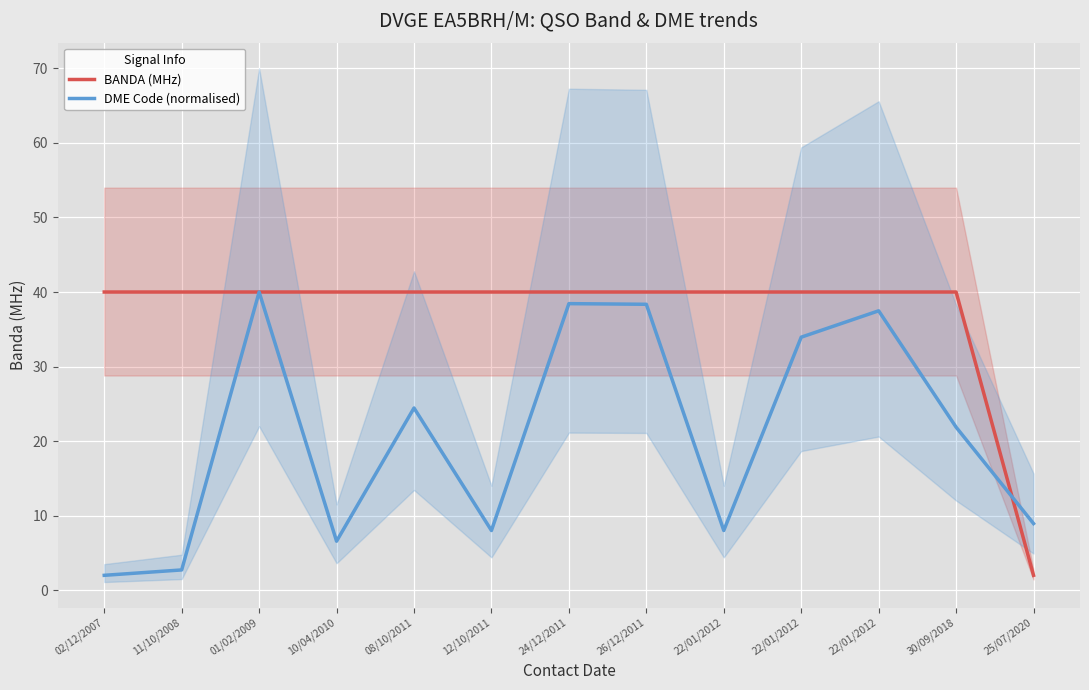

At how many categories does at least one series exceed 5?

13